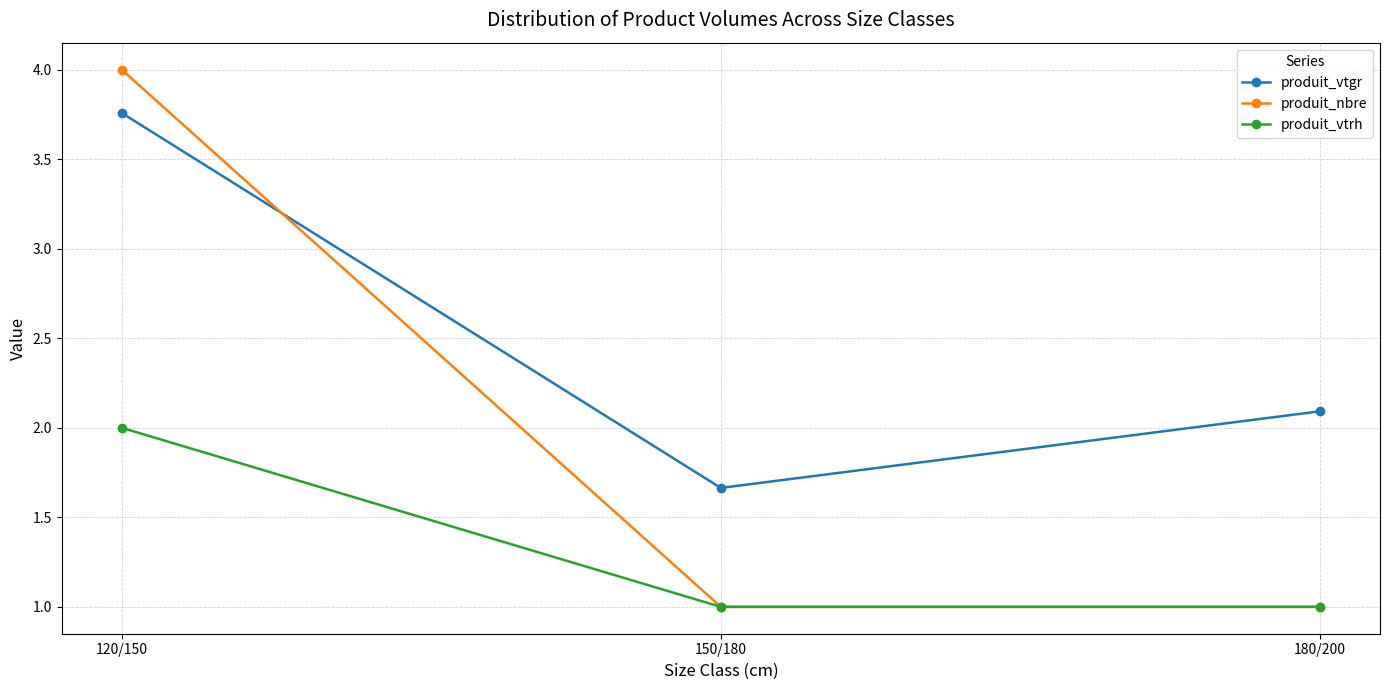

Where is produit_vtgr nearest to the value 2?

180/200